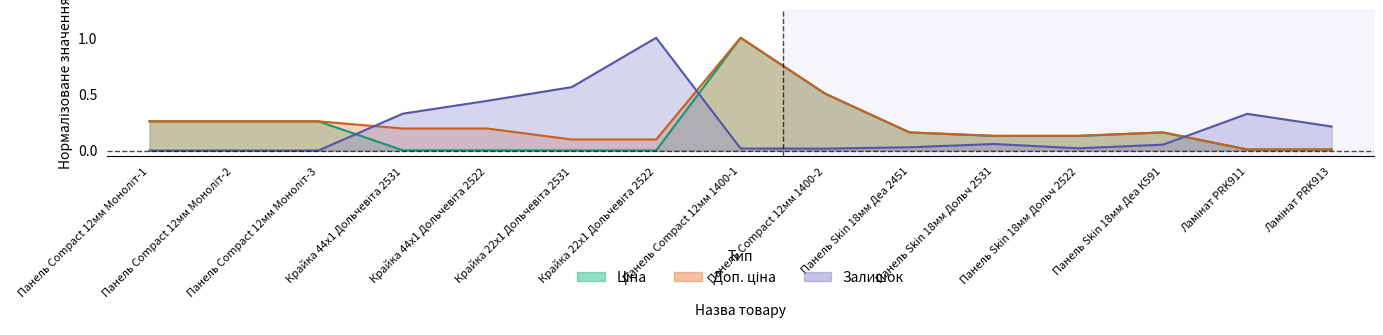

How many lines are shown in the chart?

3